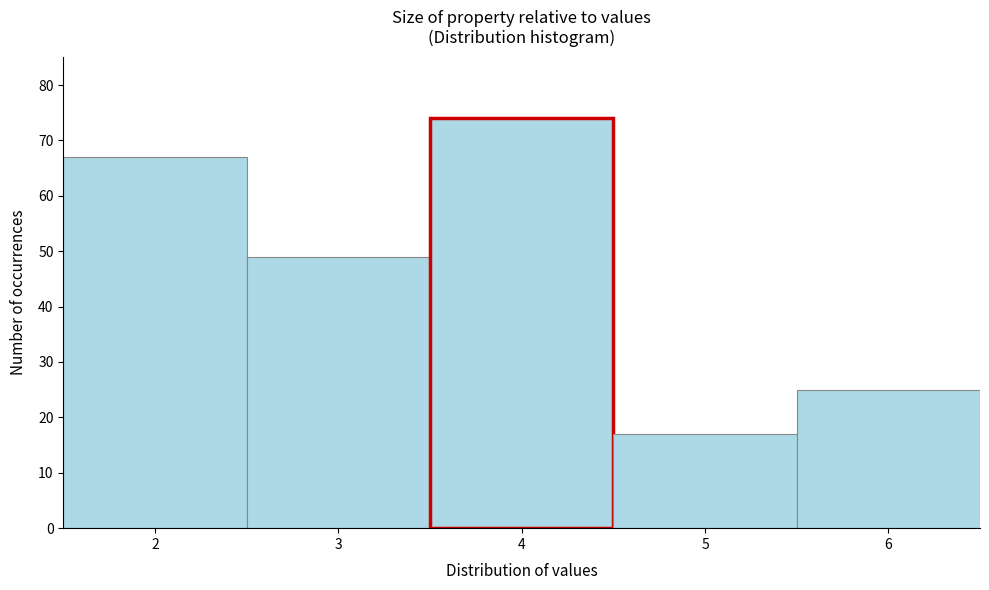

Reading left to right, transcribe this chart: for each bar, give the range it covers on the x-axis and its height. The values are not printed on the chart, so give them approximately, as read against the axis.

1.5 to 2.5: 67
2.5 to 3.5: 49
3.5 to 4.5: 74
4.5 to 5.5: 17
5.5 to 6.5: 25